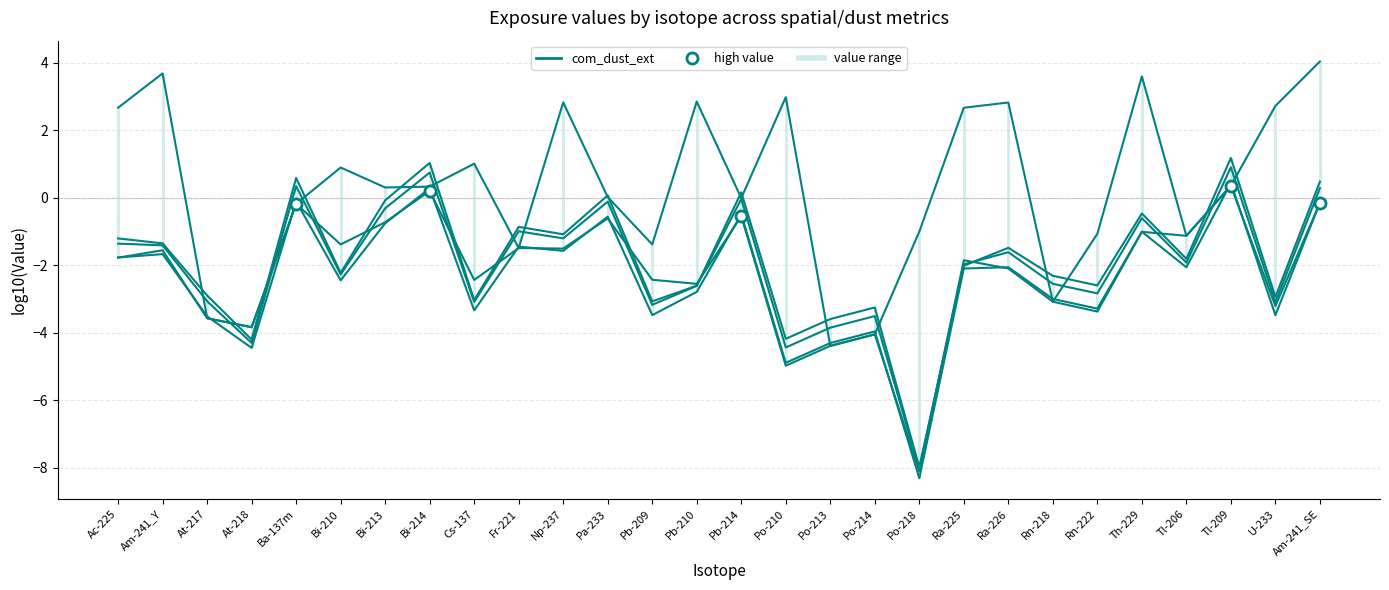

At which category does com_2D_5cm reach its first local peak?

Ba-137m